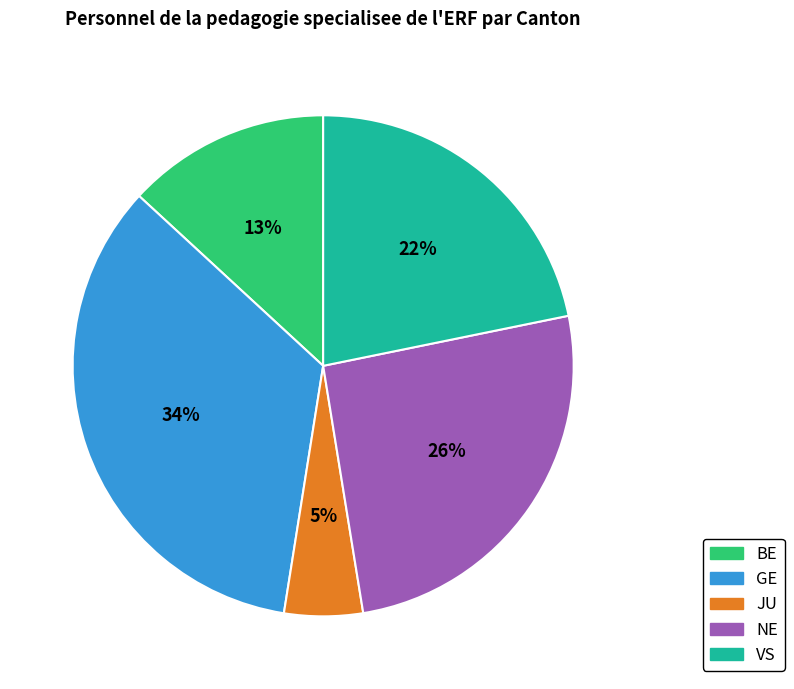

Count the number of slices in the pie.

5